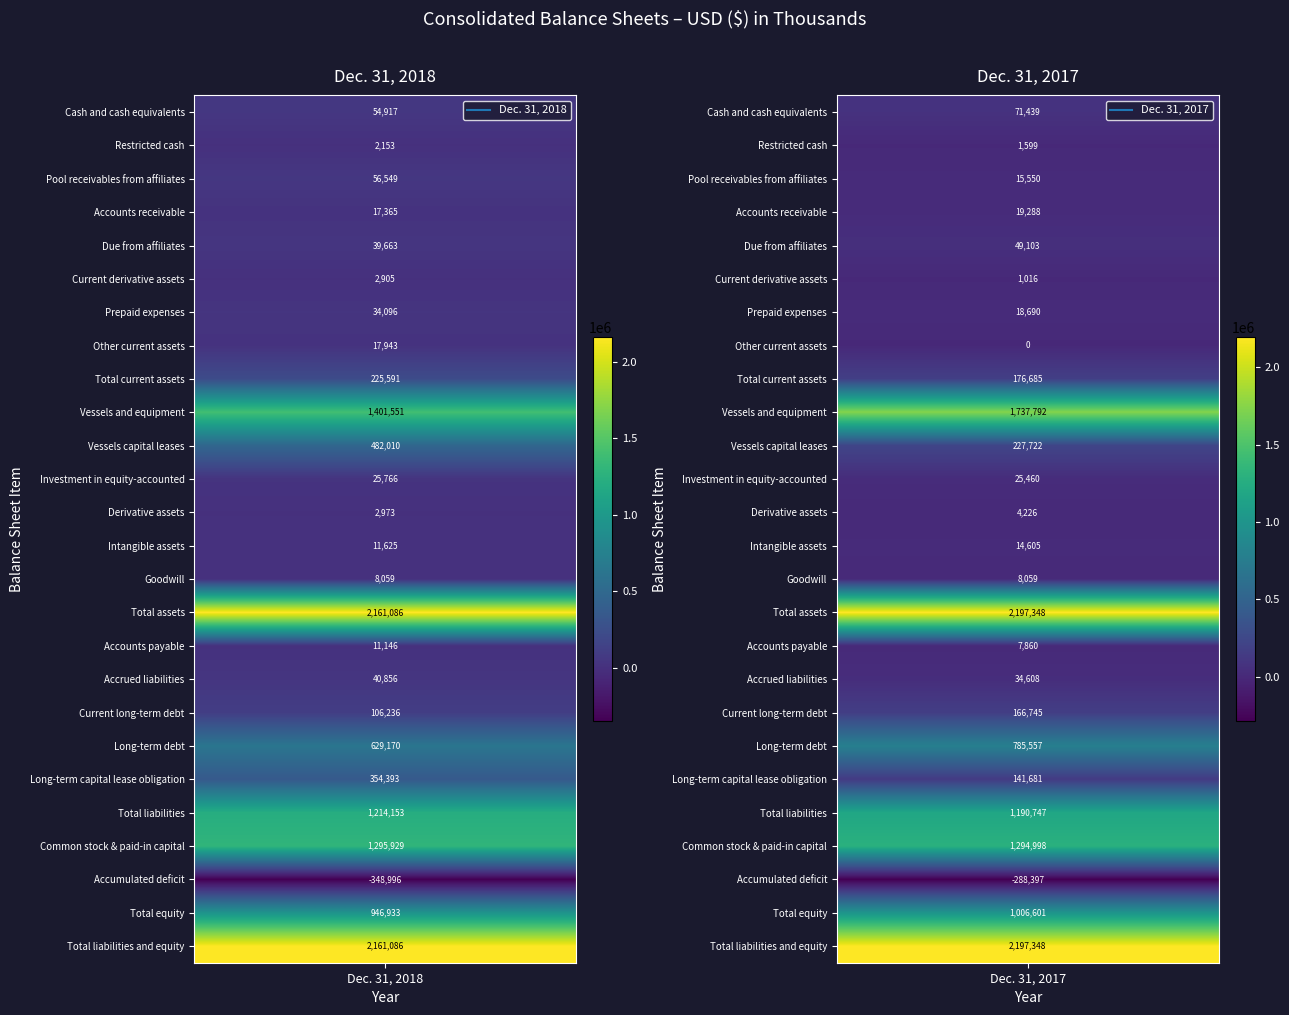

The Prepaid expenses series shows 46633 at 0. True or false?

False